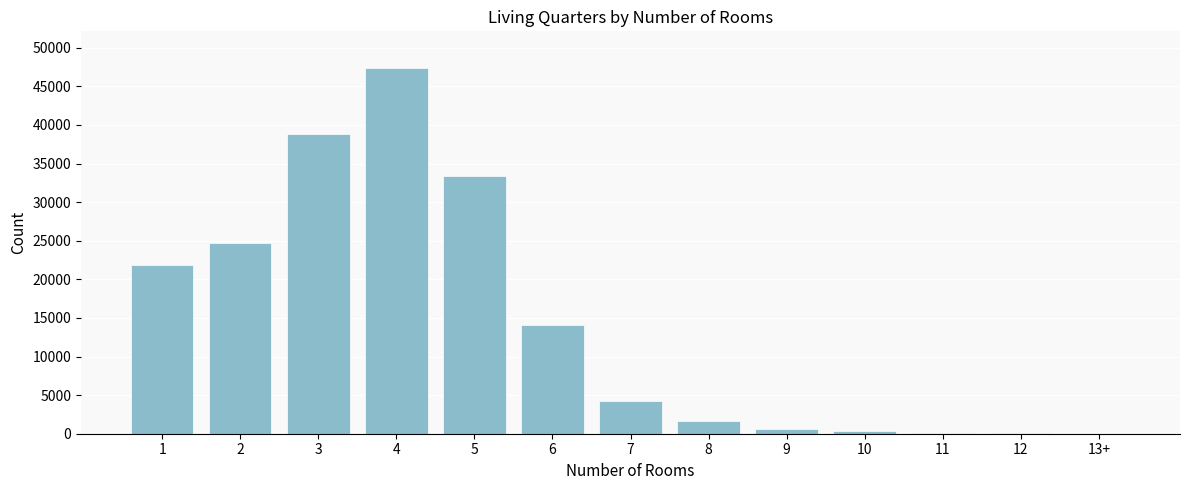

The value at 3 is 38857. True or false?

True